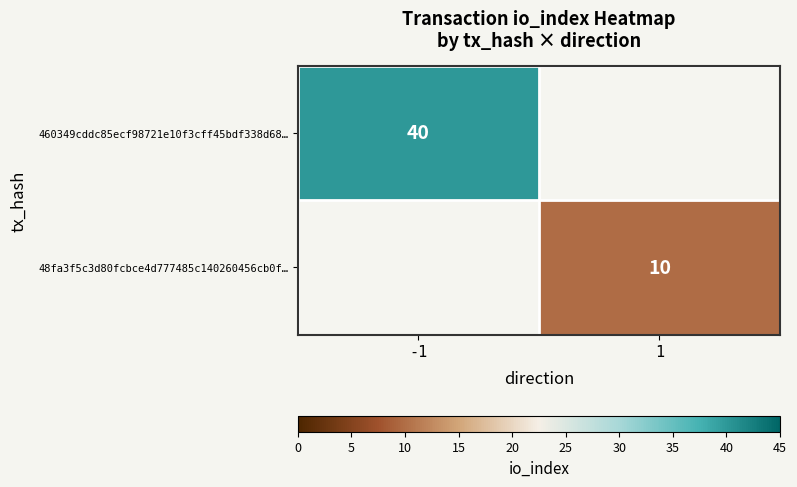

The value of 48fa3f5c3d80fcbce4d777485c140260456cb0f… at 1 is 10. True or false?

True